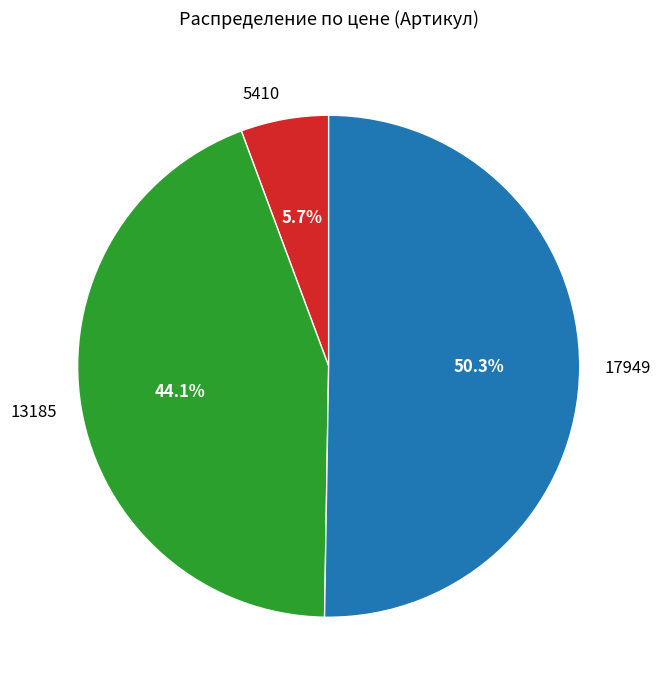

Count the number of slices in the pie.

3